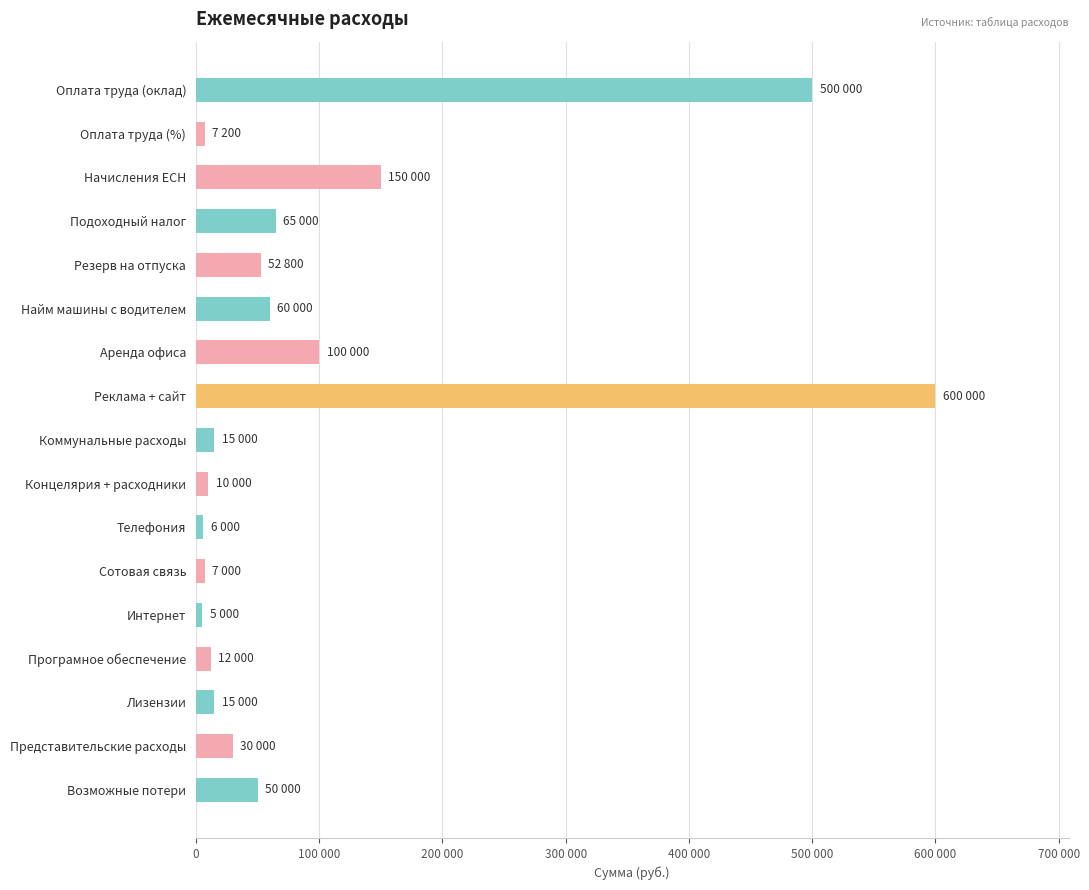

Are the bars horizontal?

Yes